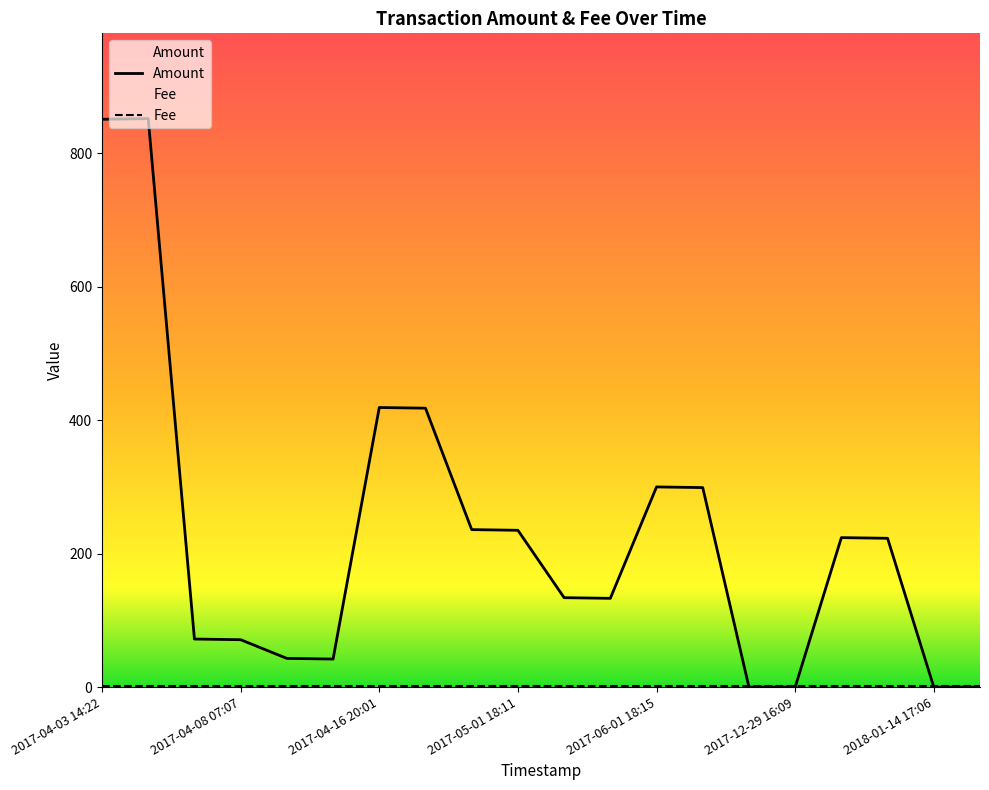

At how many categories does at least one series exceed 2?

16